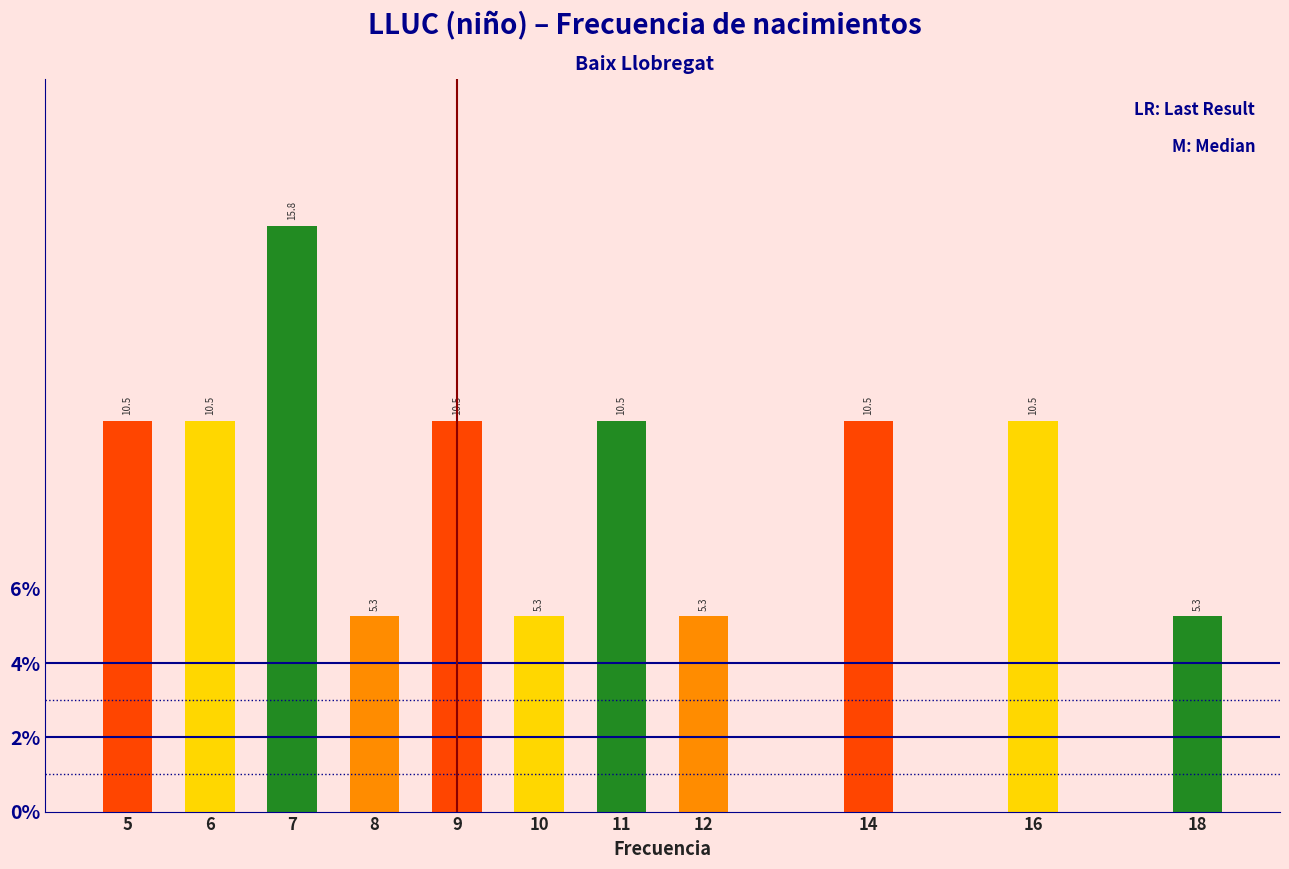

Reading left to right, what are all the values shown in this chart?

10.5	10.5	15.8	5.3	10.5	5.3	10.5	5.3	10.5	10.5	5.3